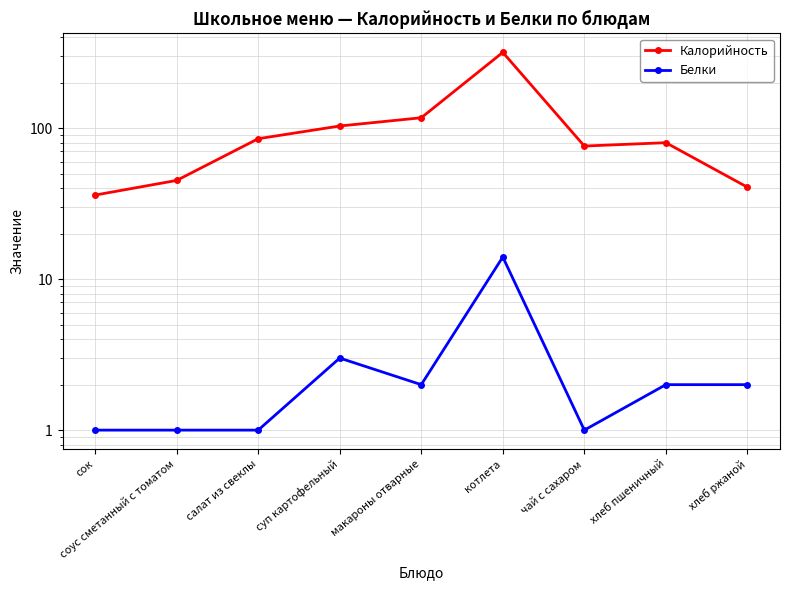

What is the maximum value for Белки?

14.0